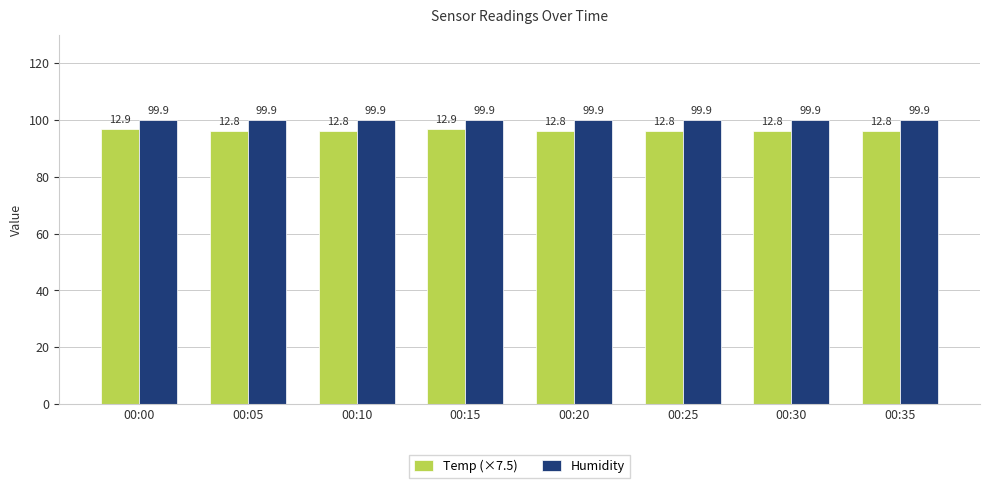

What is the sum of all Humidity values?

799.2